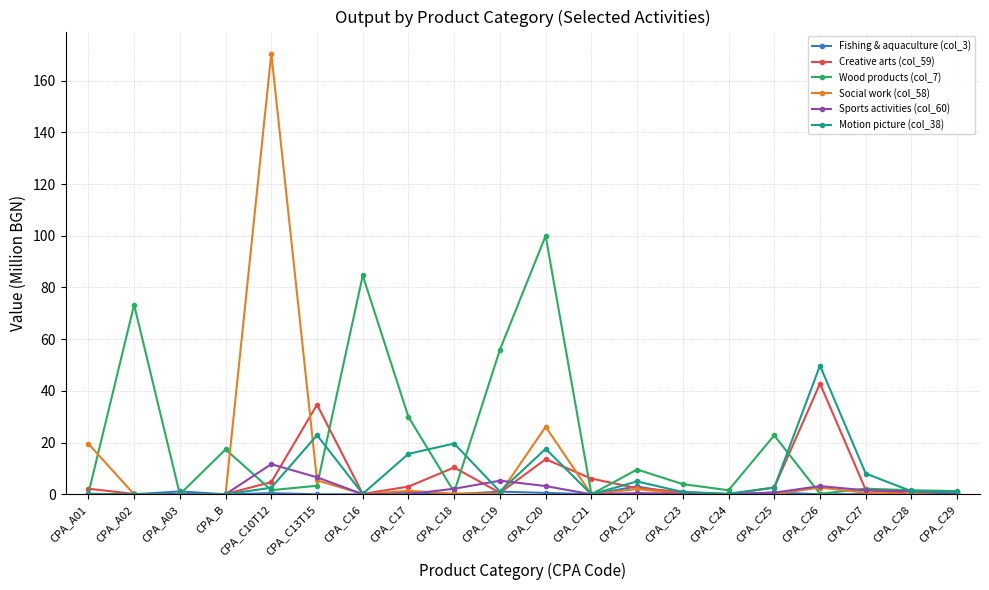

What is the value of the Wood products (col_7) point at the 2nd from the left?

73.3